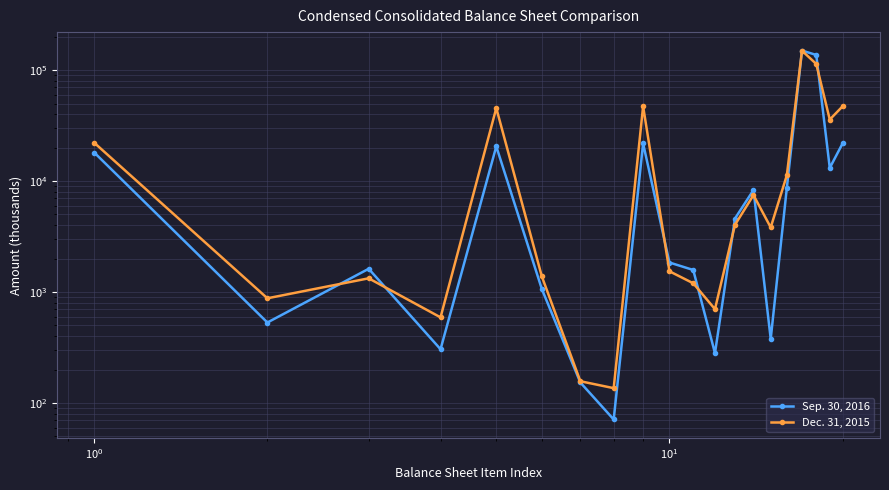

How many interior local valleys does the Dec. 31, 2015 series have?

6